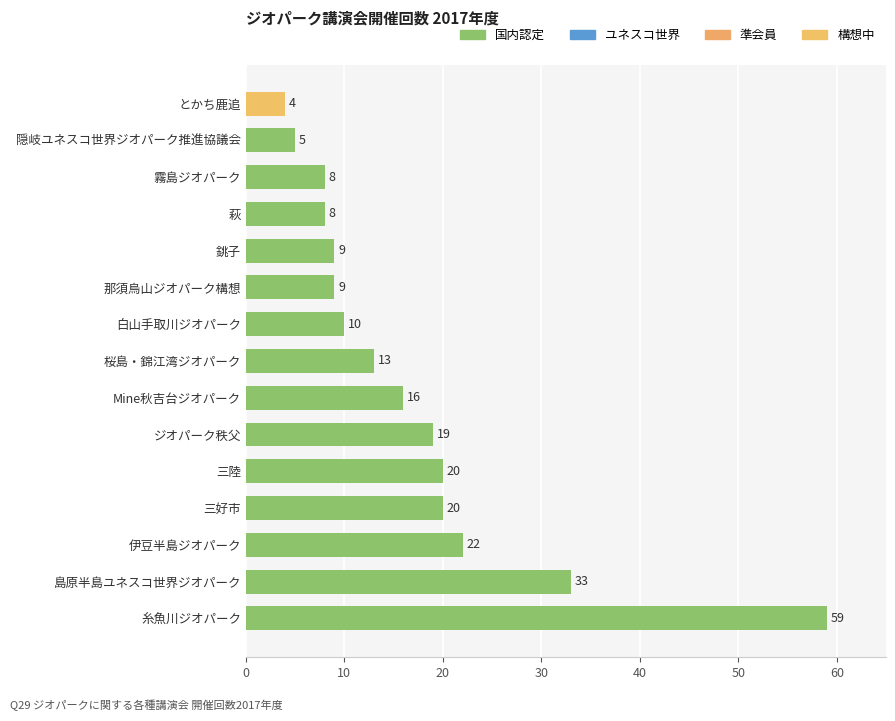

What is the difference between the maximum and minimum values?

55